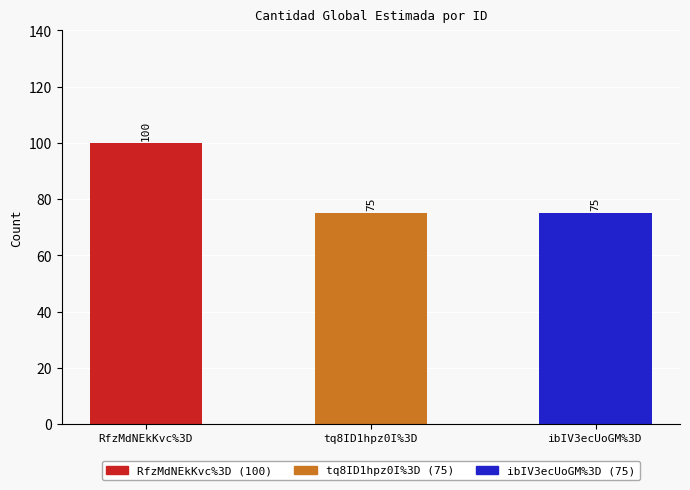

What is the maximum value shown in the chart?

100